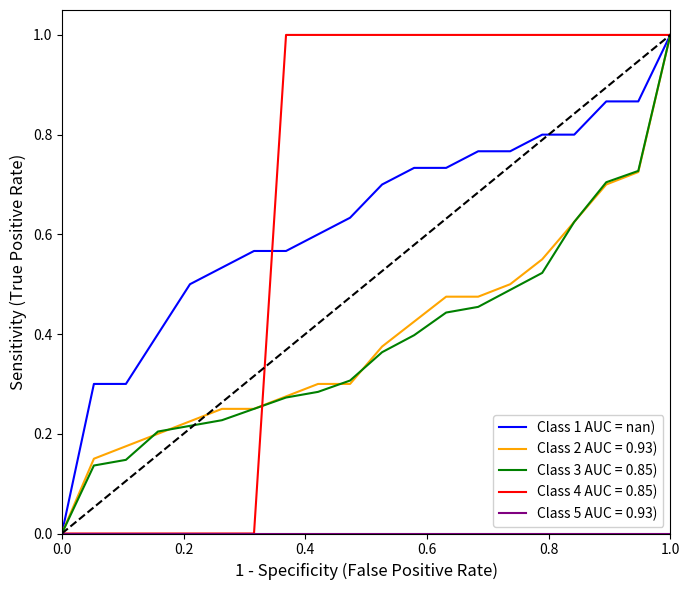

How many lines are shown in the chart?

5